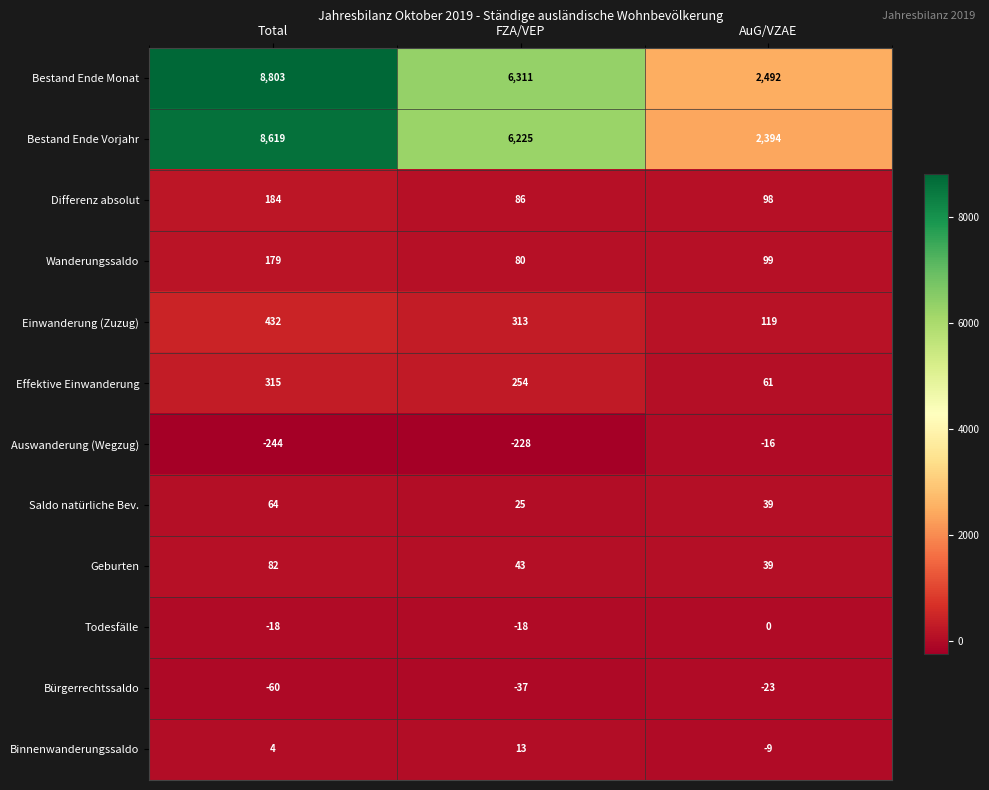

At how many categories does at least one series exceed 3780?

2